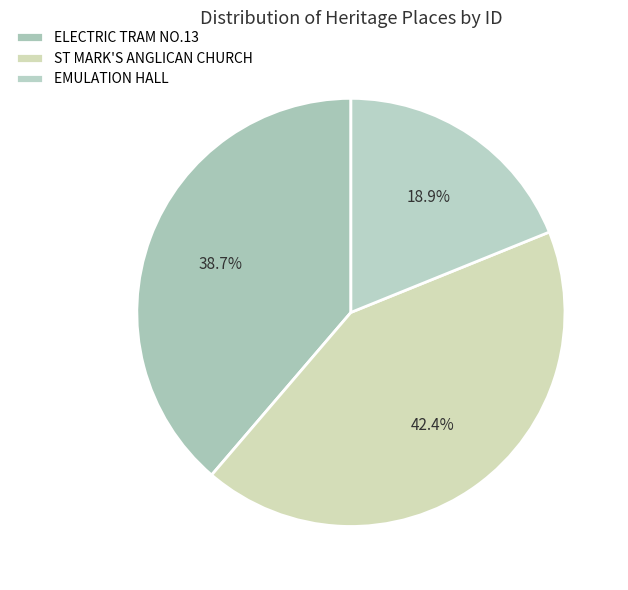

Which category has the biggest portion of the pie?

ST MARK'S ANGLICAN CHURCH